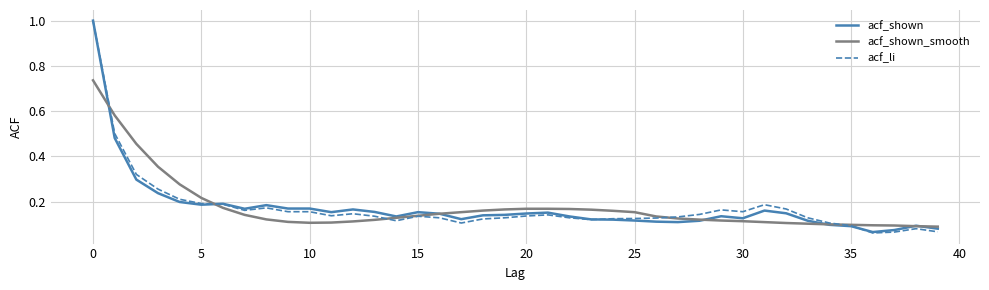

How many lines are shown in the chart?

3